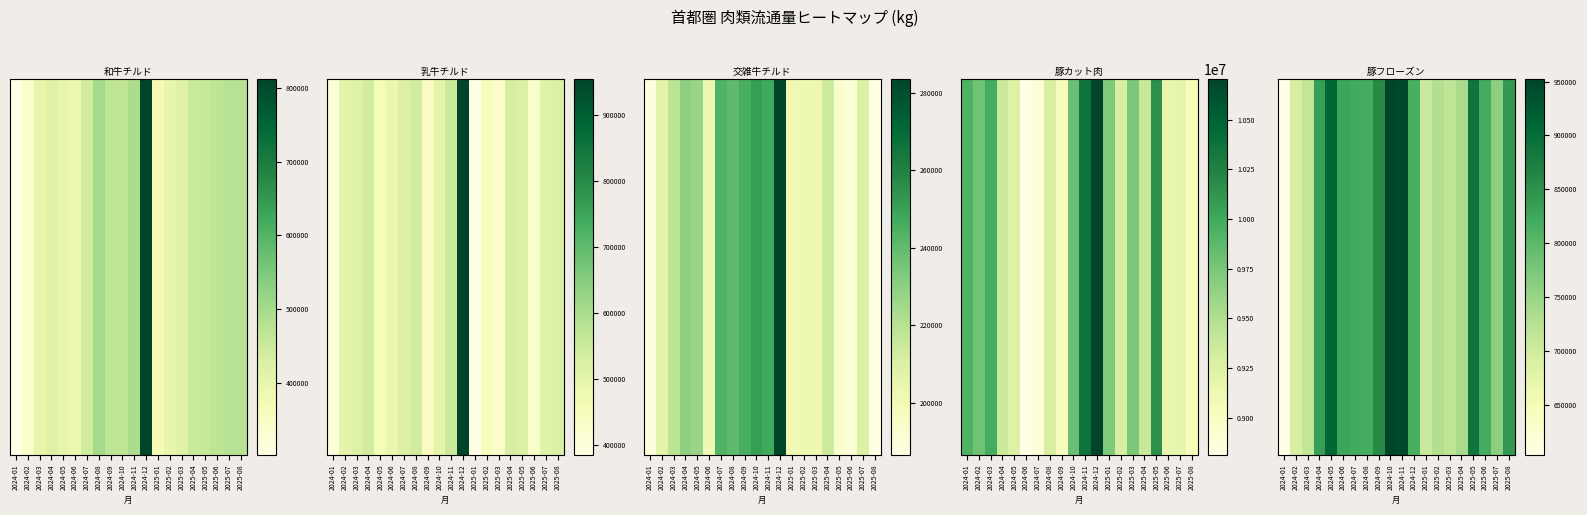

What is the sum of the values at 2025-05 and 2025-04?

1625493